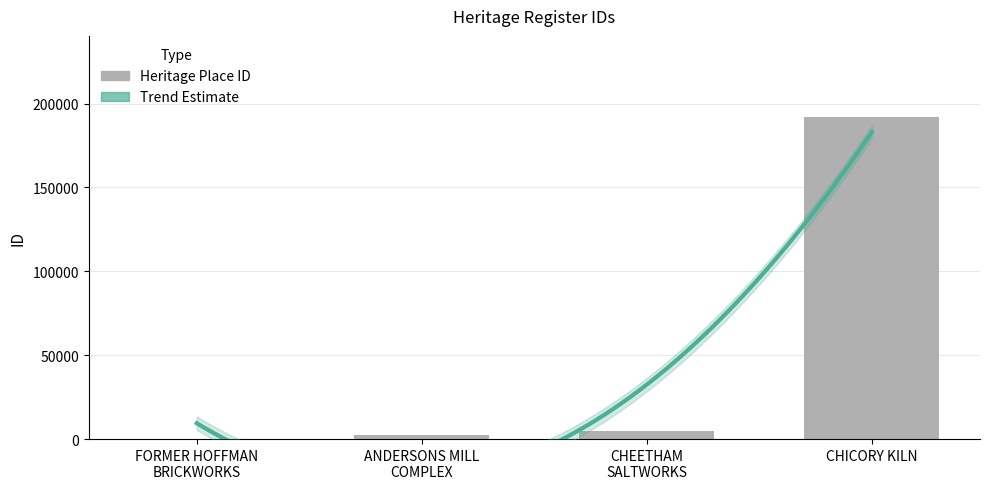

Reading left to right, extract all data points from this chart.

FORMER HOFFMAN
BRICKWORKS=172	ANDERSONS MILL
COMPLEX=2366	CHEETHAM
SALTWORKS=4820	CHICORY KILN=192306